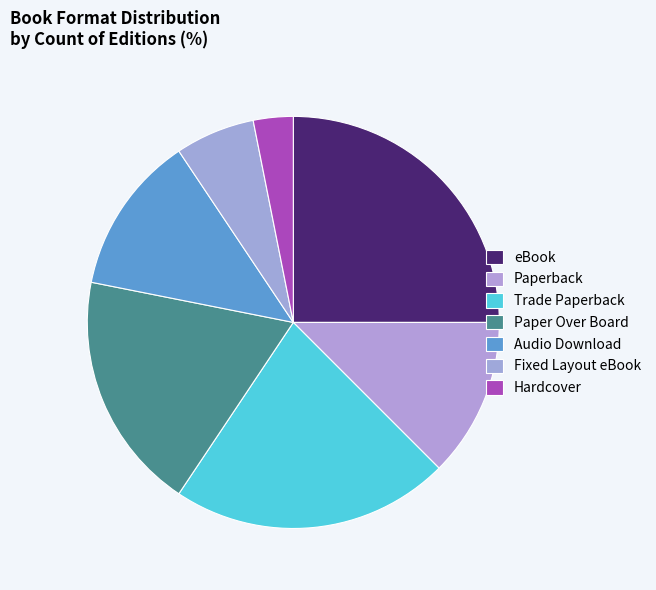

How many segments does this pie chart have?

7